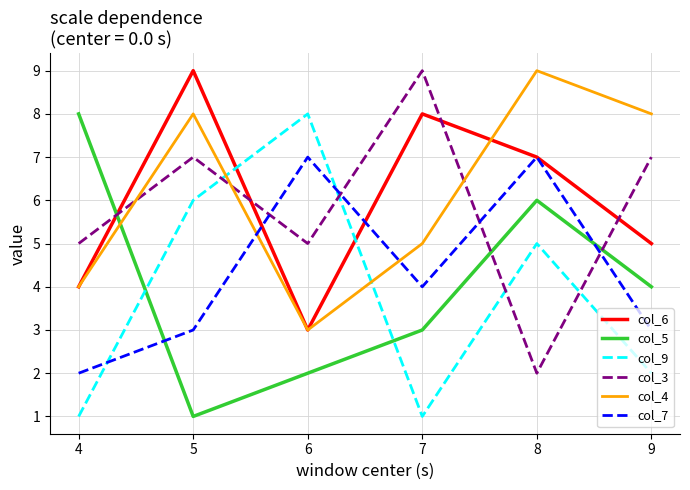

How many col_7 values are between 3 and 7?

5